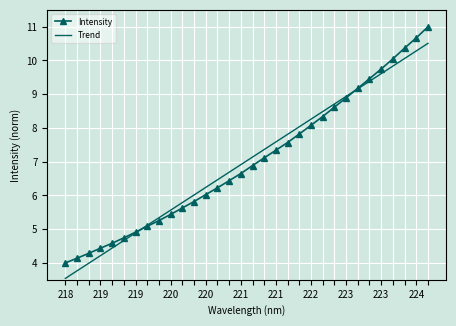

What is the maximum value shown in the chart?

11.0